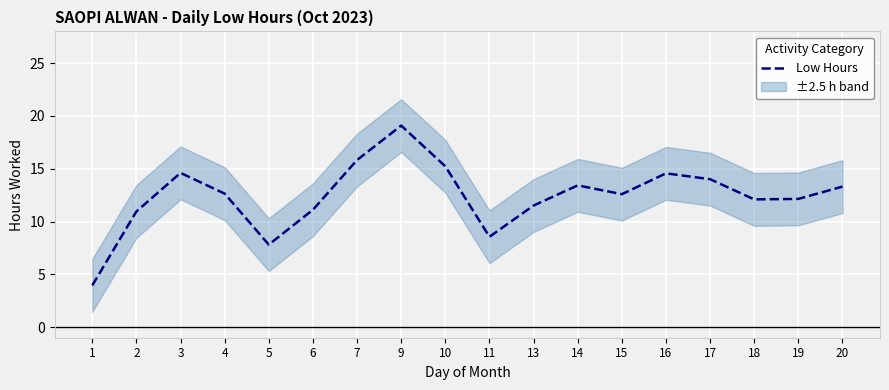

Rank the categories by value from highest to lowest.

9, 7, 10, 3, 16, 17, 14, 20, 4, 15, 19, 18, 13, 6, 2, 11, 5, 1